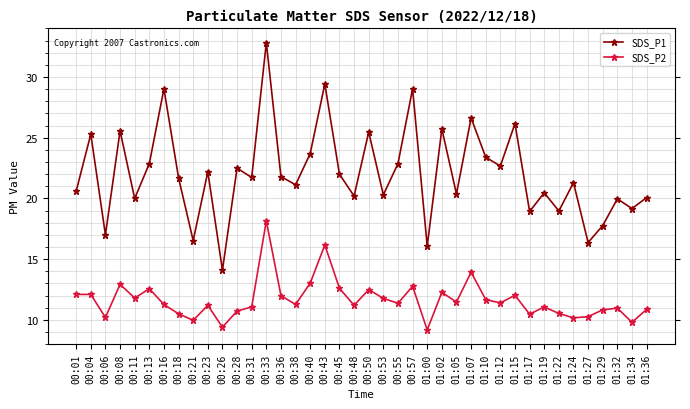

In SDS_P1, how many points are higher than both neighbors (excluding endpoints)?

15